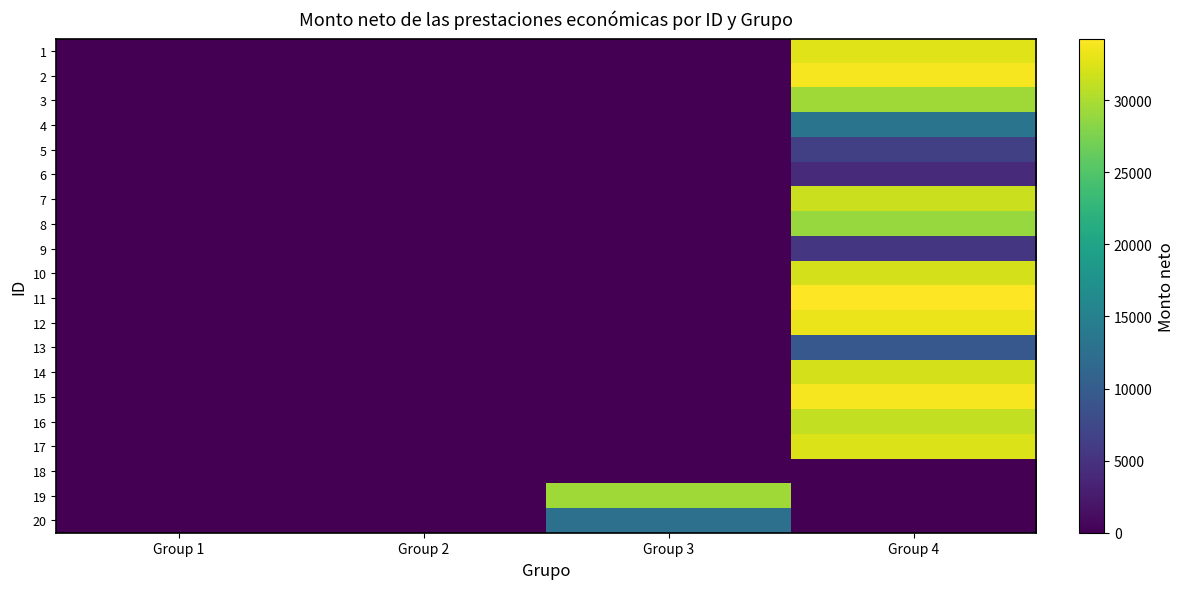

Which has a higher value, Group 1 or Group 4?

Group 4